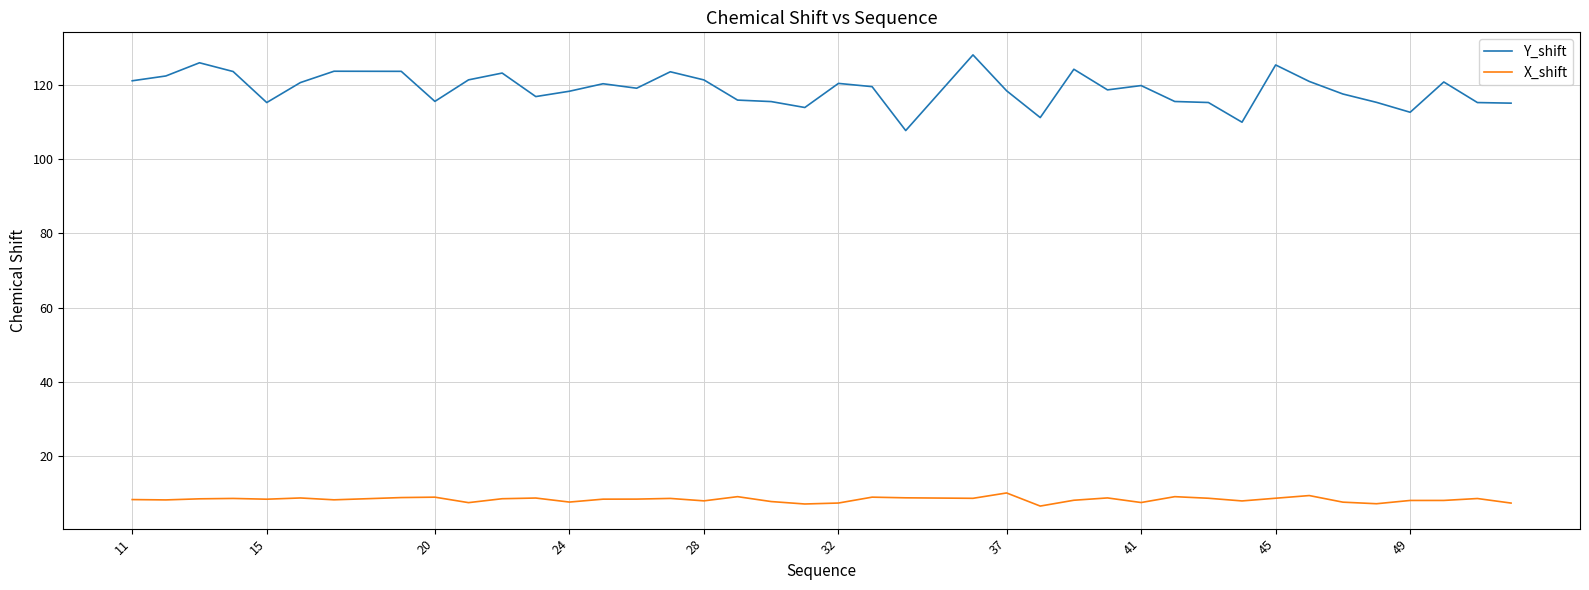

What is the greatest value displayed?

128.2